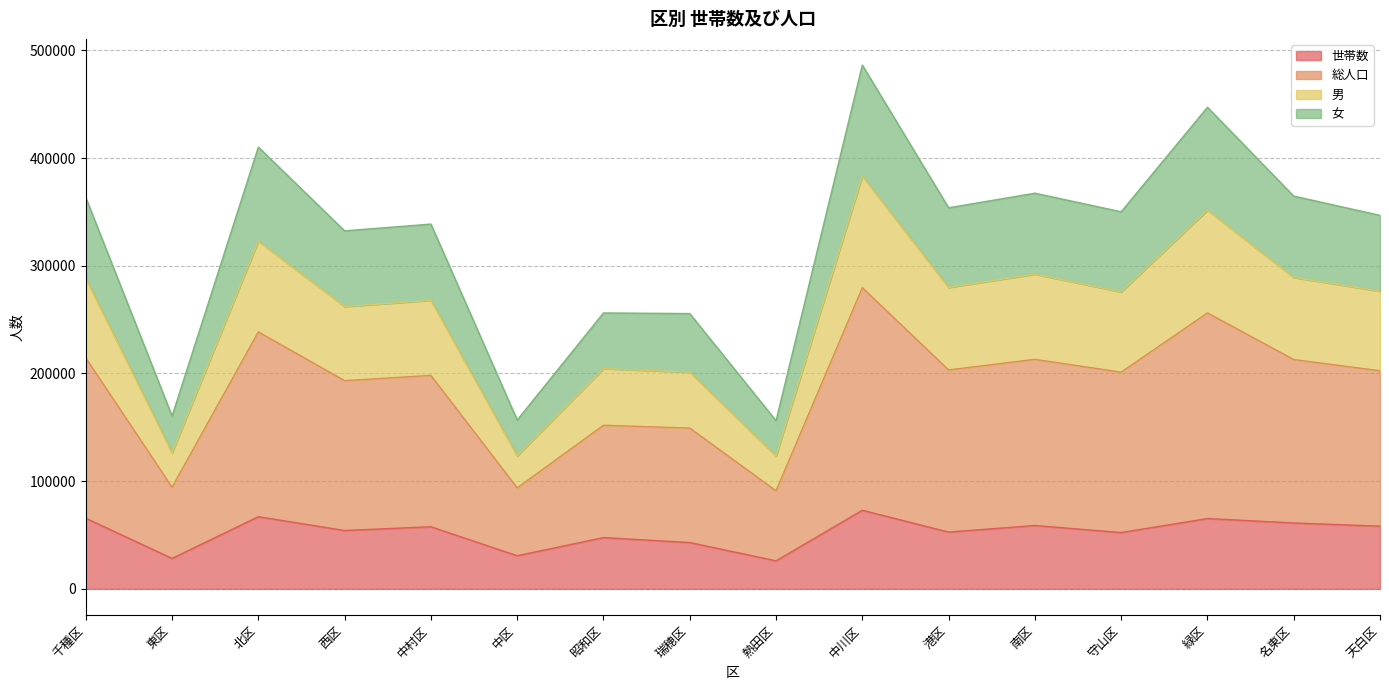

What value does the 世帯数 series have at 中村区, to the nearest 100?

57600